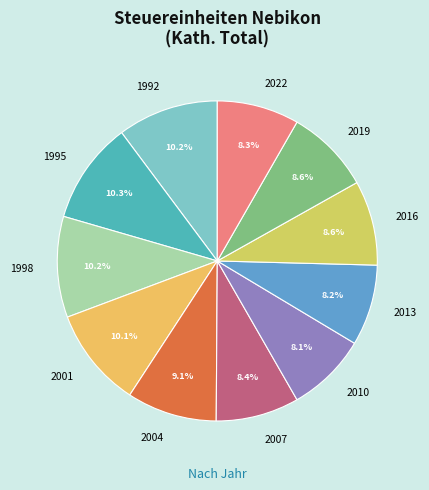

What is the ratio of the value at 2001 to the value at 1992?

1.0